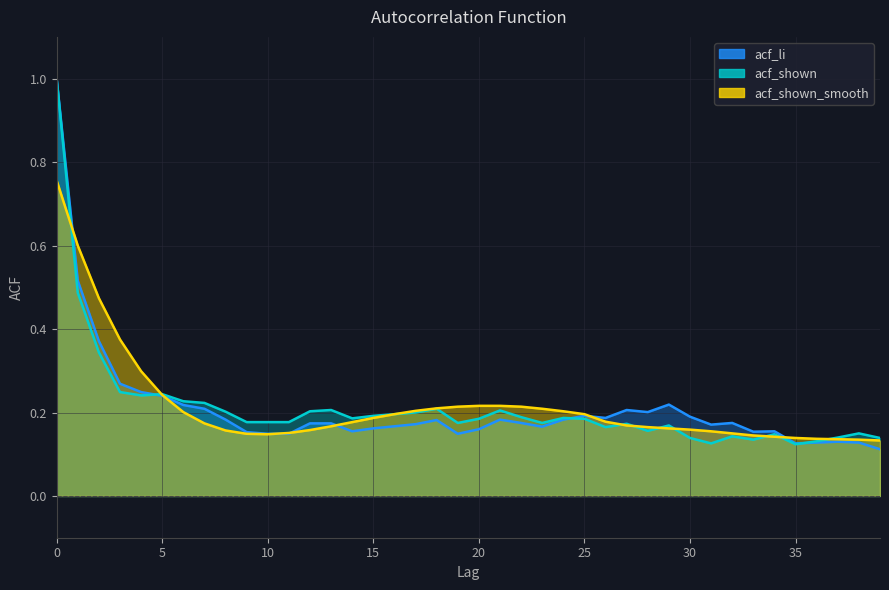

Reading left to right, extract all data points from this chart.

acf_li: 1.0	0.5	0.4	0.3	0.2	0.2	0.2	0.2	0.2	0.2	0.1	0.1	0.2	0.2	0.2	0.2	0.2	0.2	0.2	0.1	0.2	0.2	0.2	0.2	0.2	0.2	0.2	0.2	0.2	0.2	0.2	0.2	0.2	0.2	0.2	0.1	0.1	0.1	0.1	0.1
acf_shown: 1.0	0.5	0.3	0.2	0.2	0.2	0.2	0.2	0.2	0.2	0.2	0.2	0.2	0.2	0.2	0.2	0.2	0.2	0.2	0.2	0.2	0.2	0.2	0.2	0.2	0.2	0.2	0.2	0.2	0.2	0.1	0.1	0.1	0.1	0.1	0.1	0.1	0.1	0.1	0.1
acf_shown_smooth: 0.8	0.6	0.5	0.4	0.3	0.2	0.2	0.2	0.2	0.1	0.1	0.2	0.2	0.2	0.2	0.2	0.2	0.2	0.2	0.2	0.2	0.2	0.2	0.2	0.2	0.2	0.2	0.2	0.2	0.2	0.2	0.2	0.1	0.1	0.1	0.1	0.1	0.1	0.1	0.1